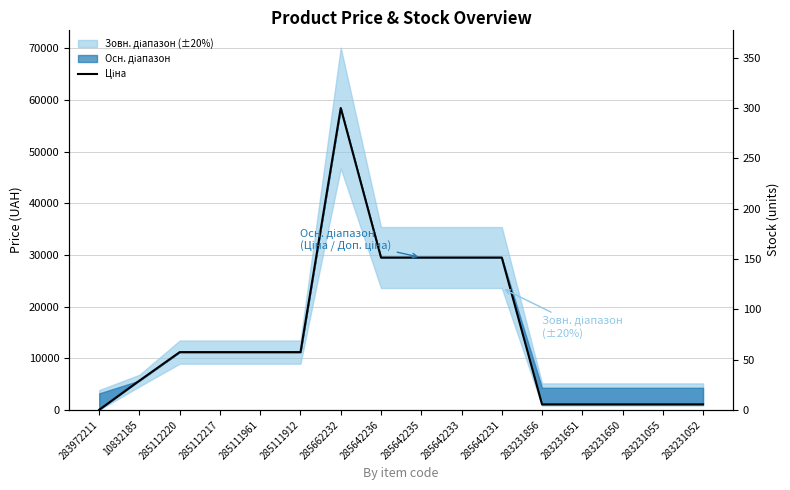

Rank the categories by value from highest to lowest.

285662232, 285642236, 285642235, 285642233, 285642231, 285112220, 285112217, 285111961, 285111912, 10832185, 283231856, 283231651, 283231650, 283231055, 283231052, 283972211